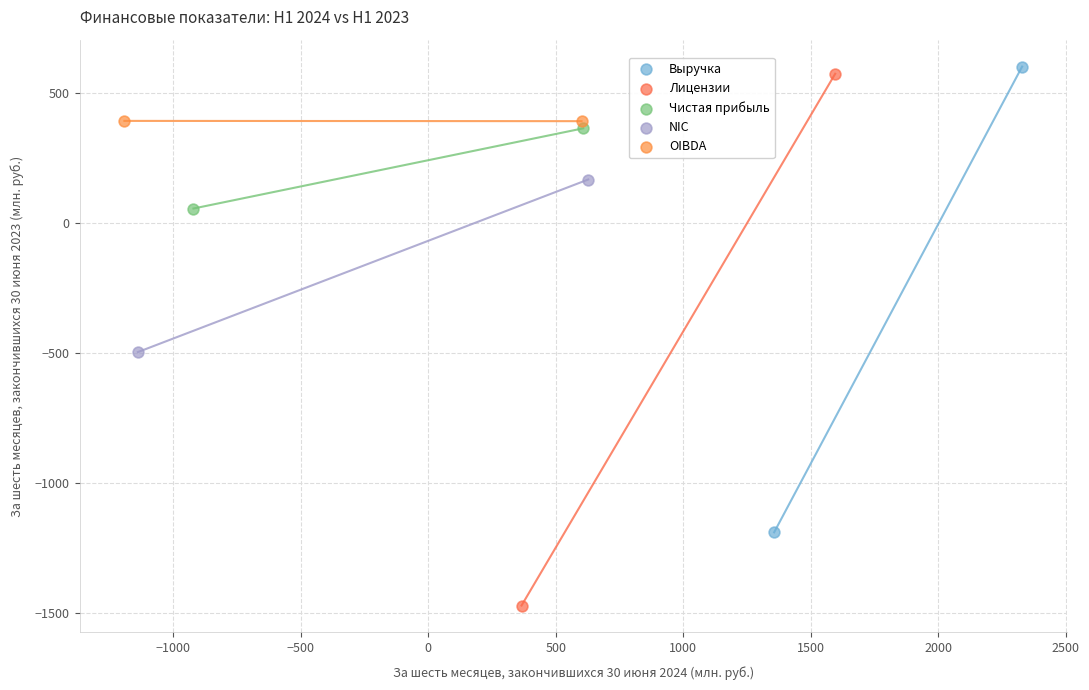

Which series contains the lowest Y value?

Лицензии